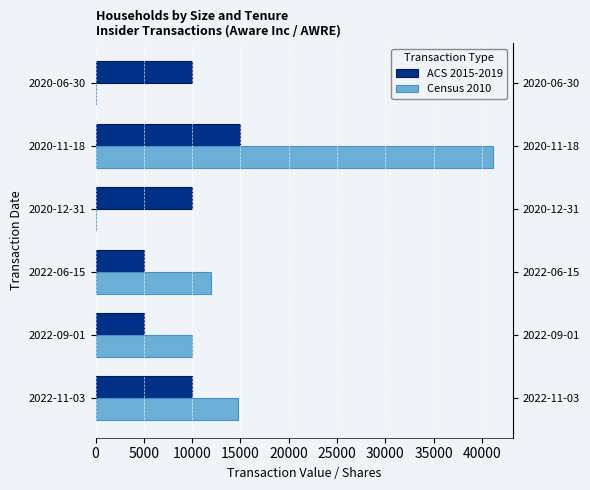

Is the value of Census 2010 at 2022-06-15 greater than the value of ACS 2015-2019 at 2022-09-01?

Yes